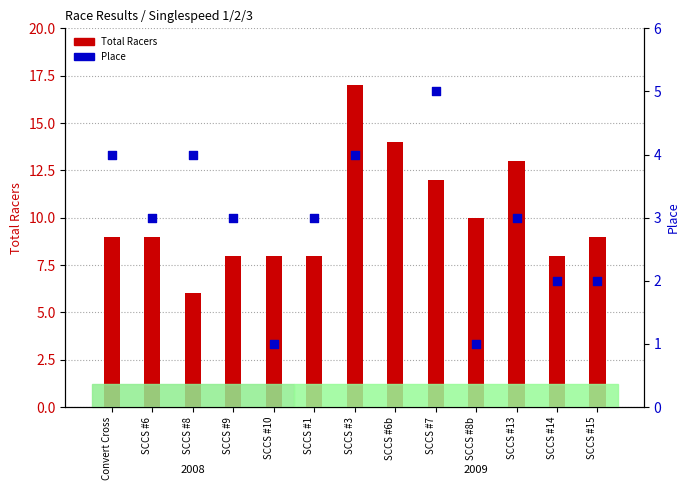

At how many categories does at least one series exceed 13?

2